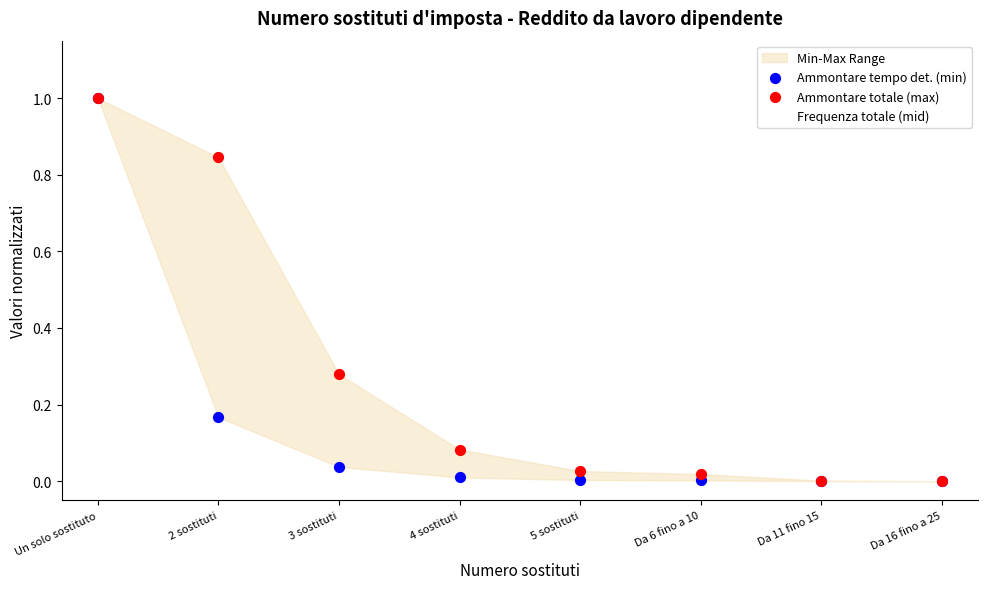

Is the value of Frequenza totale (mid) at Da 16 fino a 25 greater than the value of Ammontare tempo det. (min) at 4 sostituti?

No